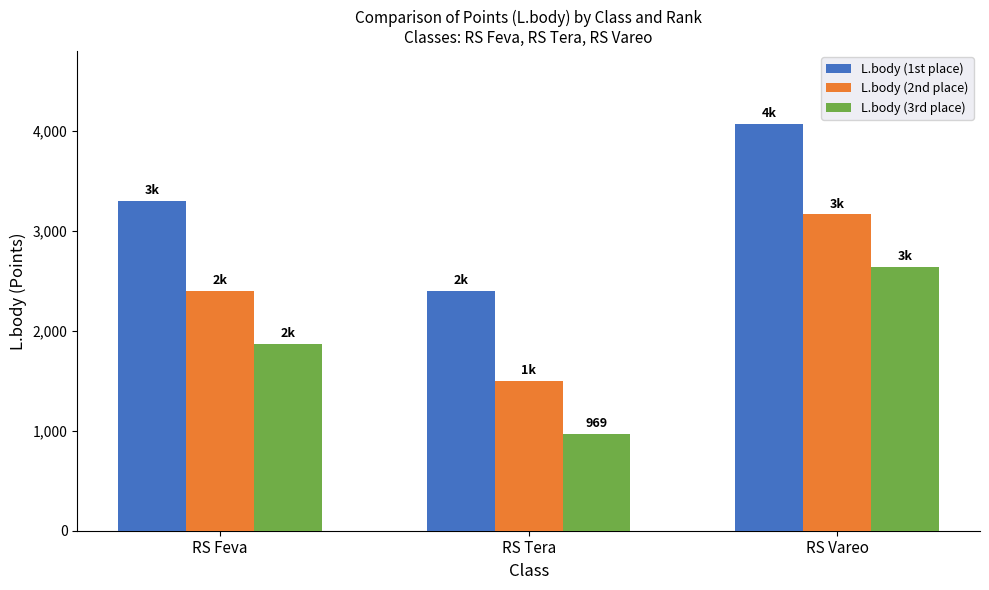

What is the difference between the highest and lowest values at RS Tera?

1431